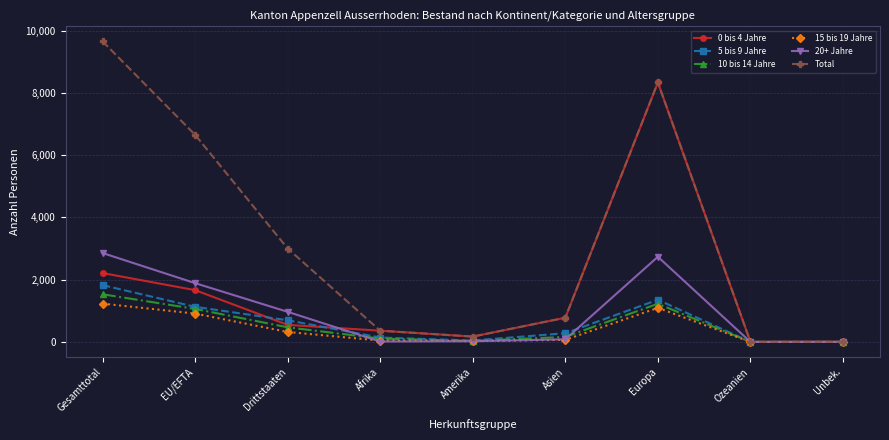

Which series has the widest spread of values?

Total